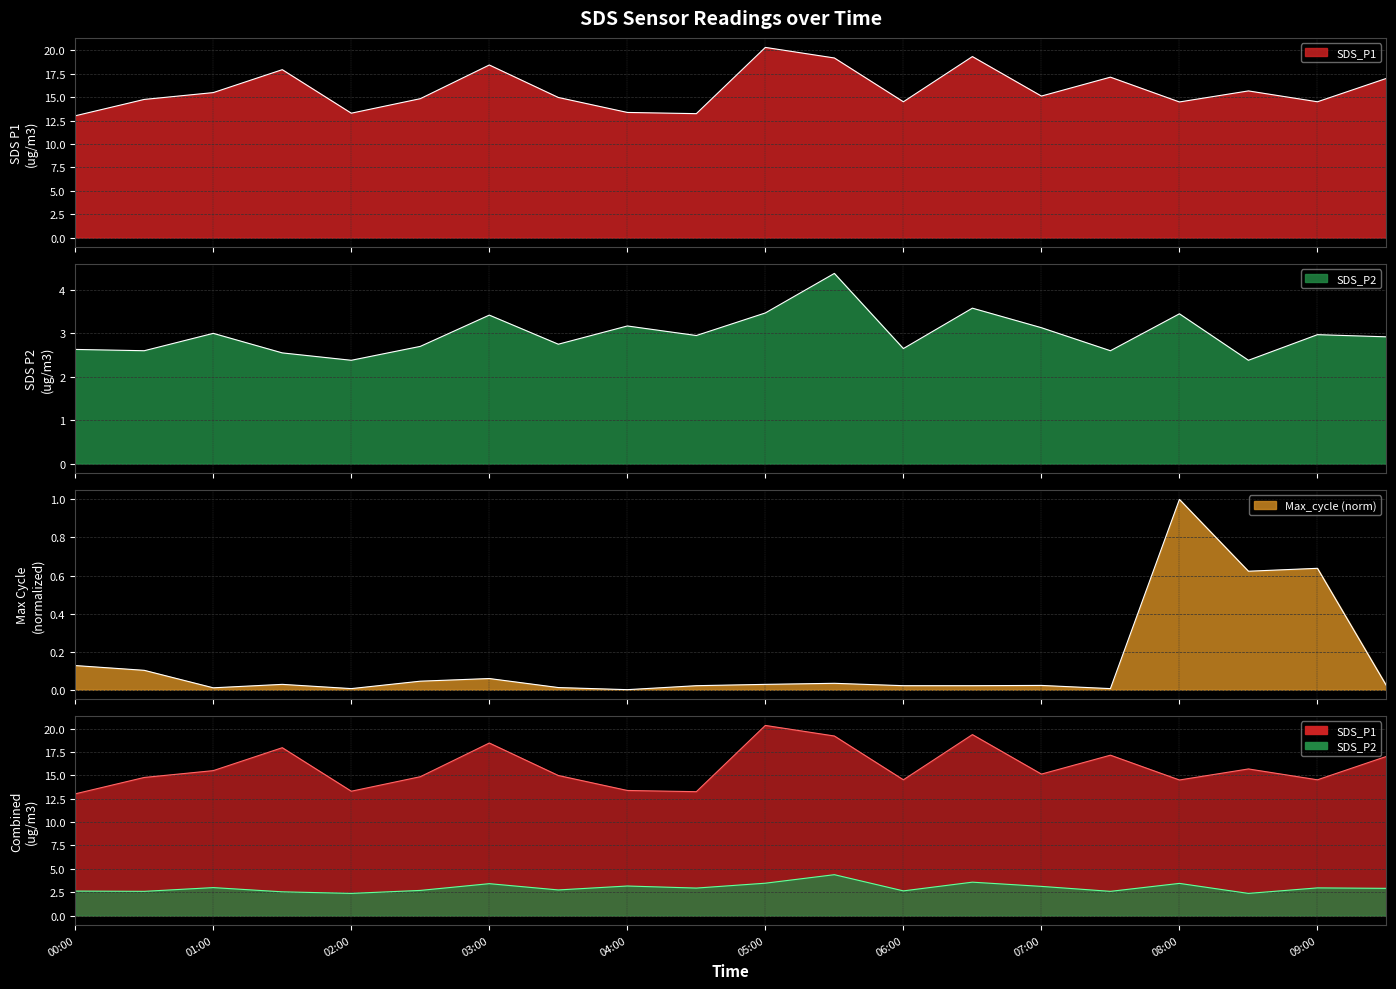

How many lines are shown in the chart?

3